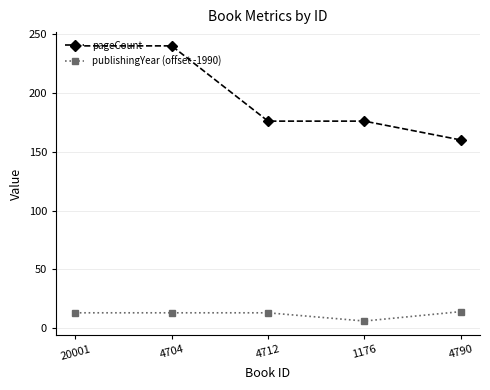

What is the average value of the pageCount series?

198